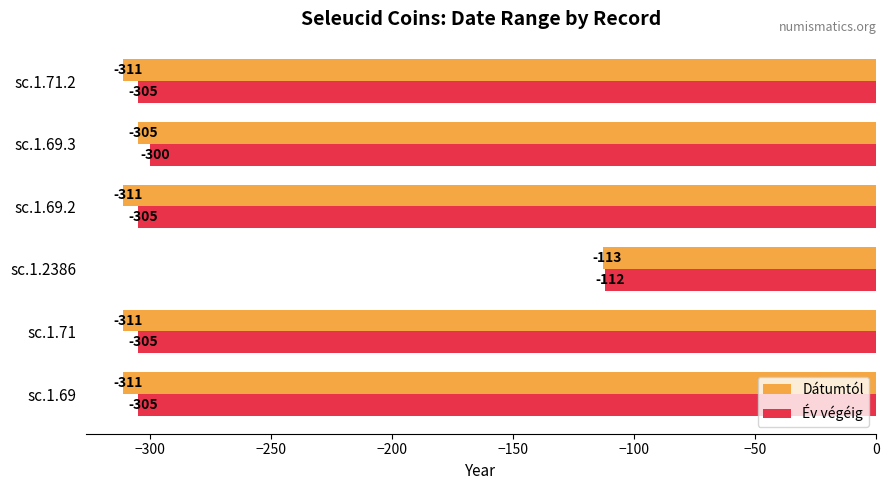

Which series has the widest spread of values?

Dátumtól